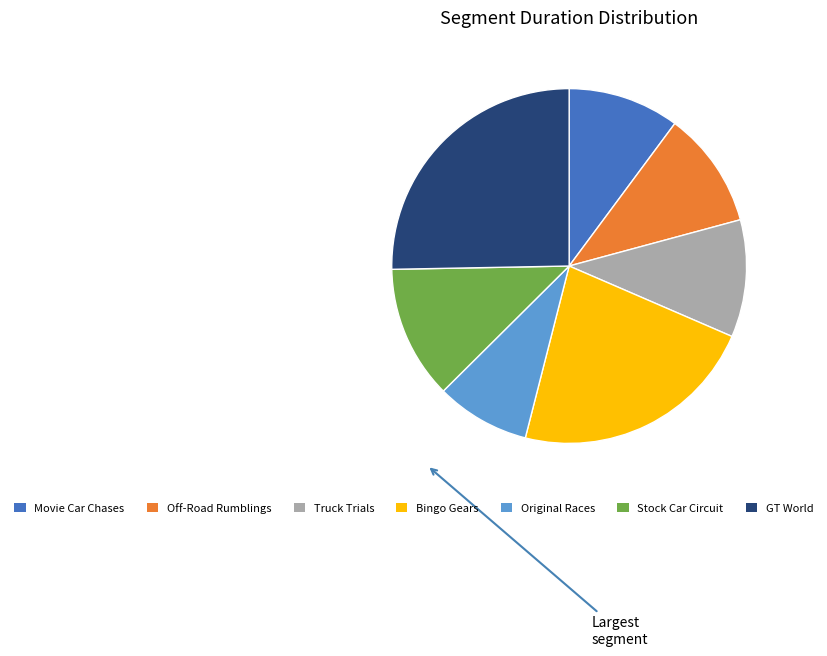

What is the ratio of the value at Off-Road Rumblings to the value at Bingo Gears?

0.5